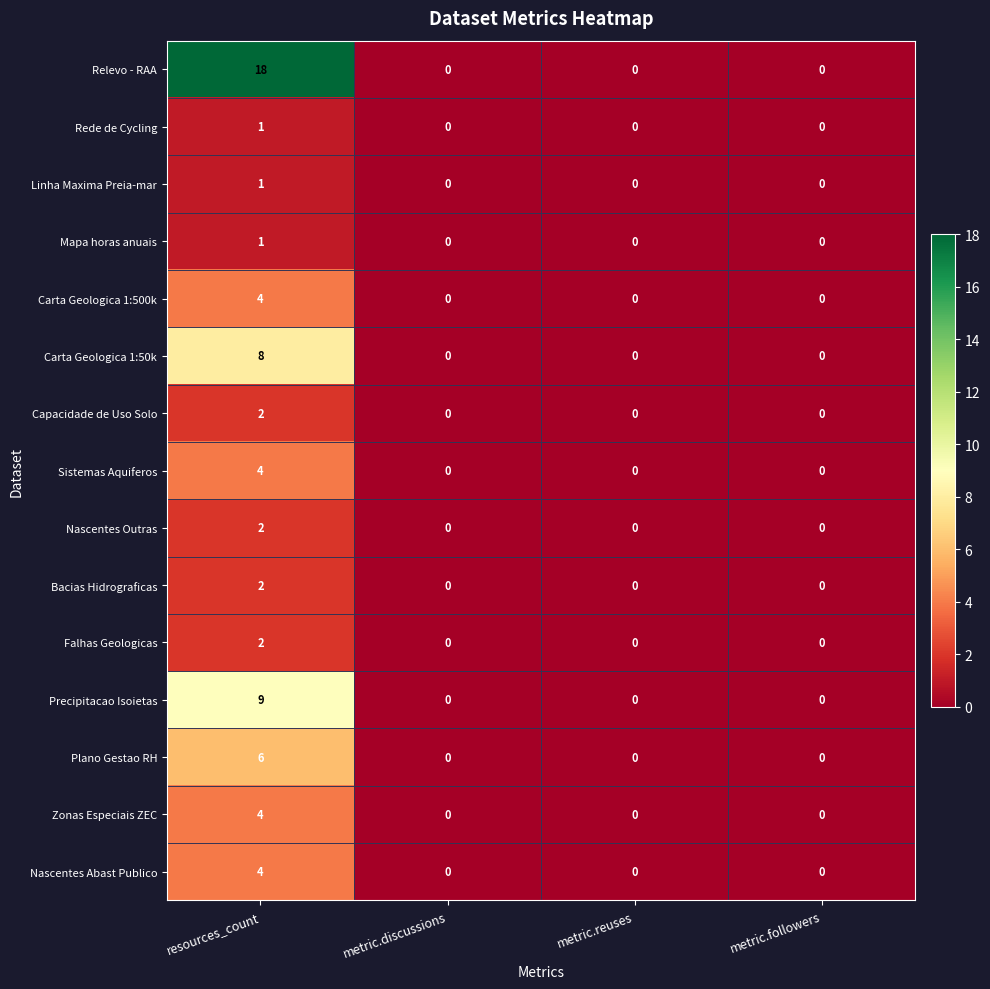

What is the highest value of the Nascentes Abast Publico series?

4